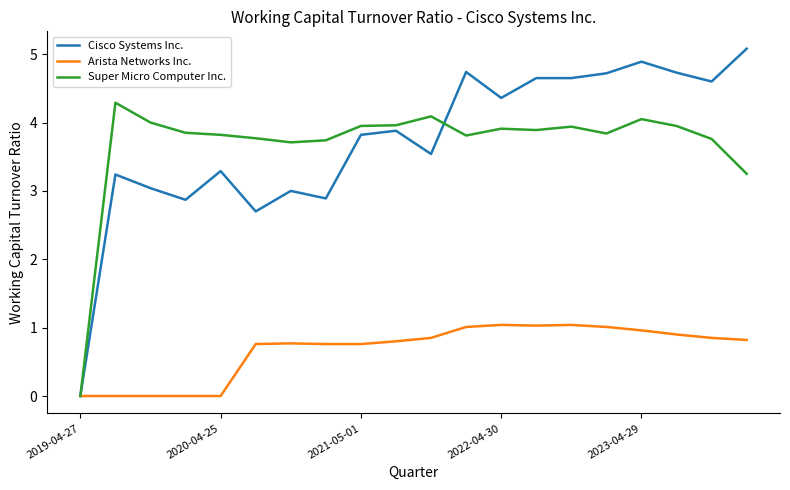

In Super Micro Computer Inc., how many points are higher than both neighbors (excluding endpoints)?

5